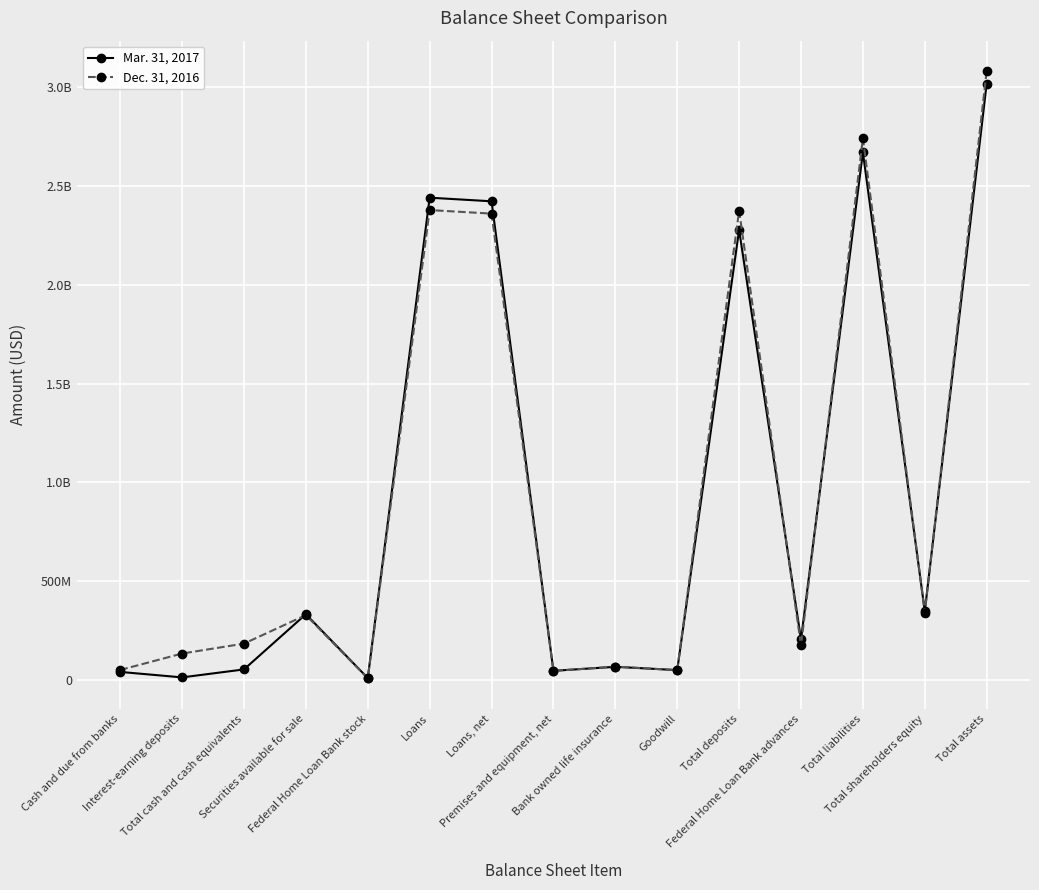

What is the difference between the second highest and second lowest values in the Dec. 31, 2016 series?

2696304000